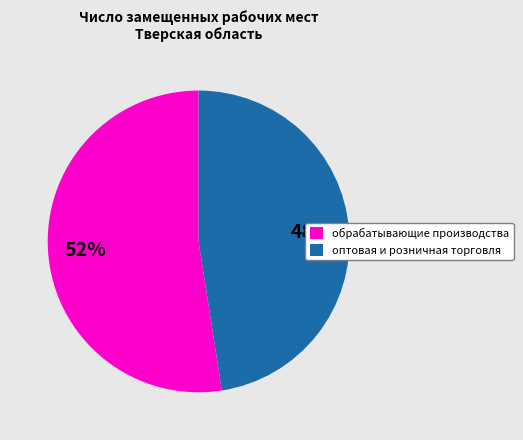

What is the smallest slice in the pie chart?

оптовая и розничная торговля